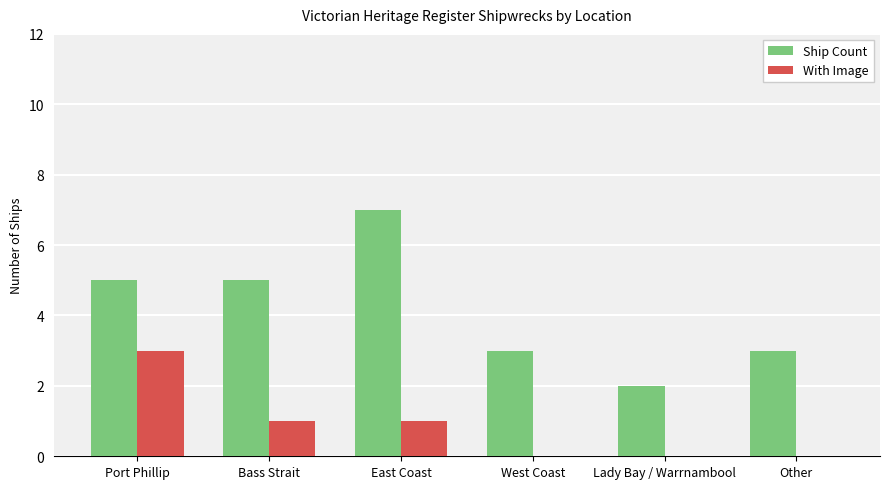

Is it true that Ship Count equals 3 at Other?

True